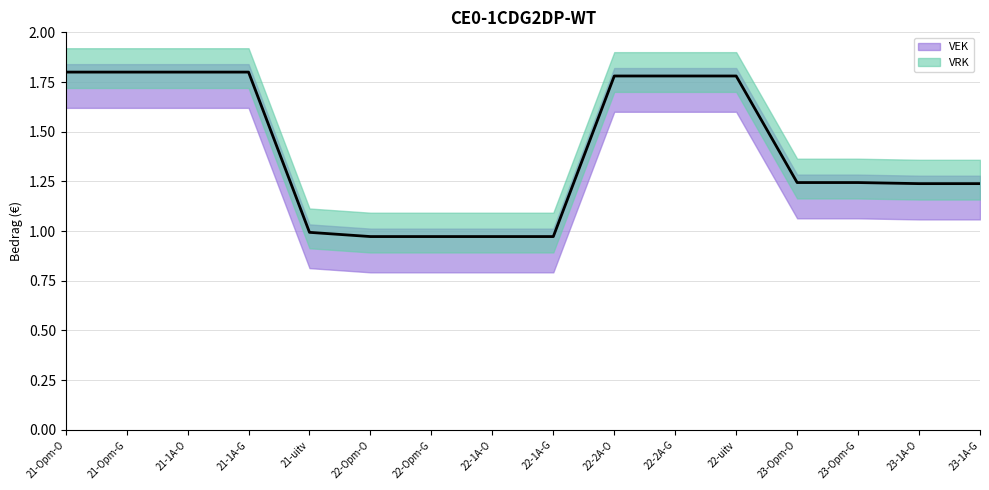

What is the change in value from 21-Opm-O to 23-Opm-O?

-0.6